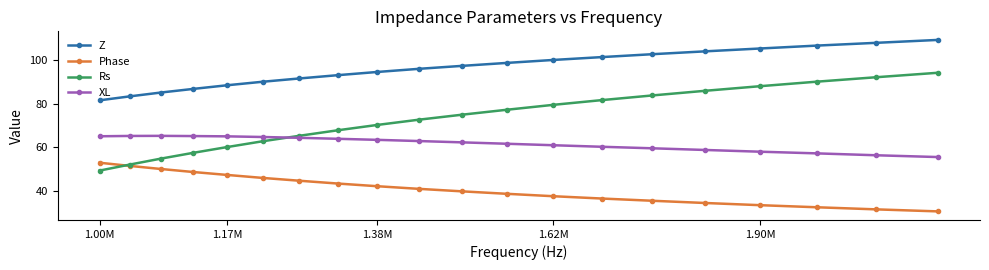

List the series in order of their peak value, lowest first.

Phase, XL, Rs, Z